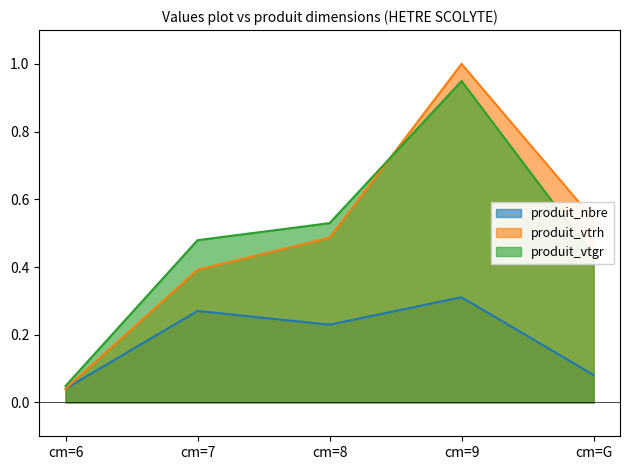

True or false: produit_vtgr and produit_nbre intersect in this chart.

False